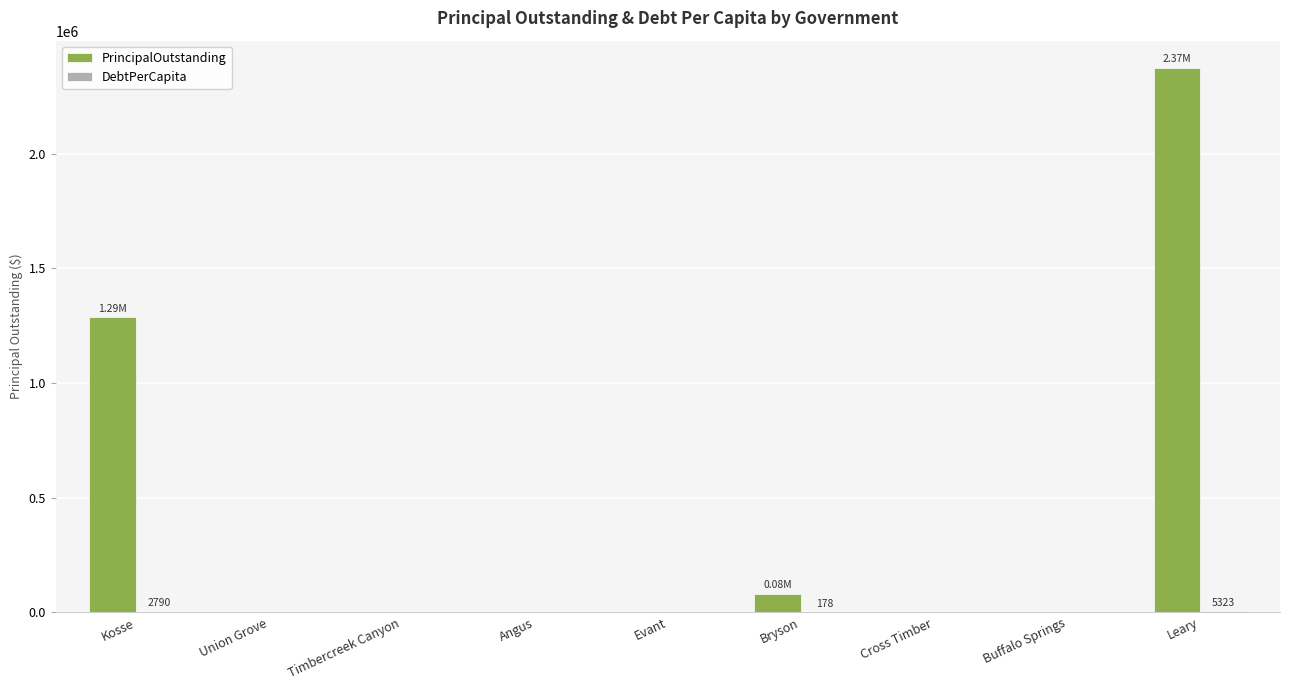

What is the sum of all PrincipalOutstanding values?

3741000.0